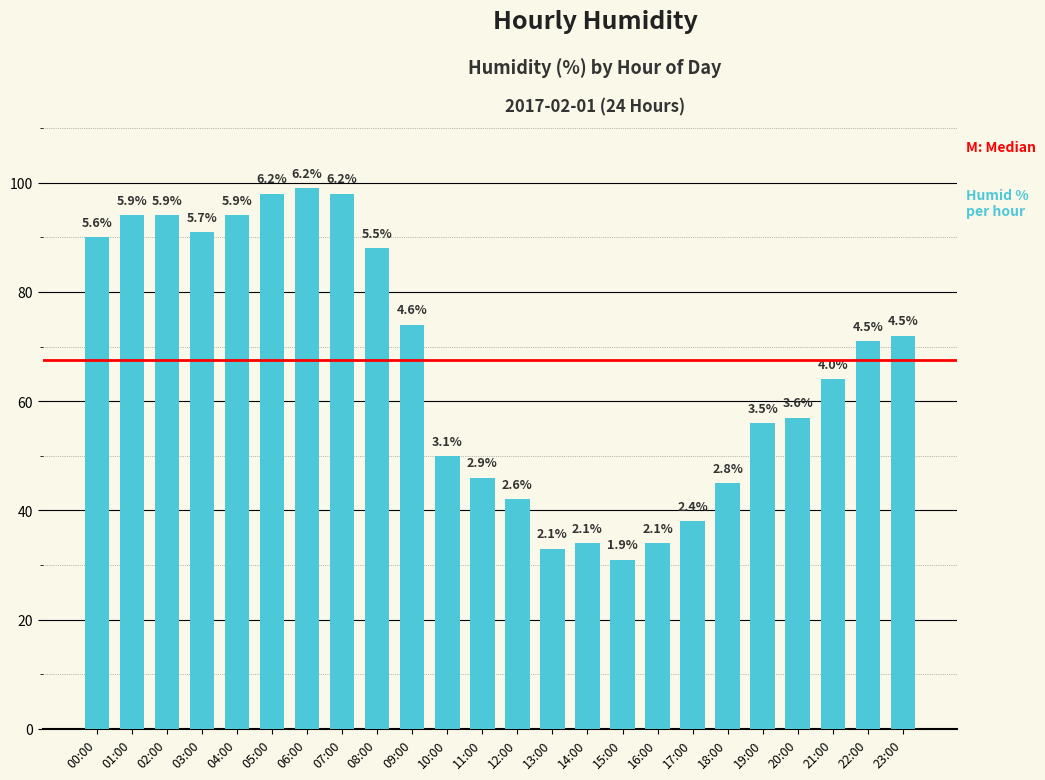

Rank the categories by value from lowest to highest.

15:00, 13:00, 14:00, 16:00, 17:00, 12:00, 18:00, 11:00, 10:00, 19:00, 20:00, 21:00, 22:00, 23:00, 09:00, 08:00, 00:00, 03:00, 01:00, 02:00, 04:00, 05:00, 07:00, 06:00